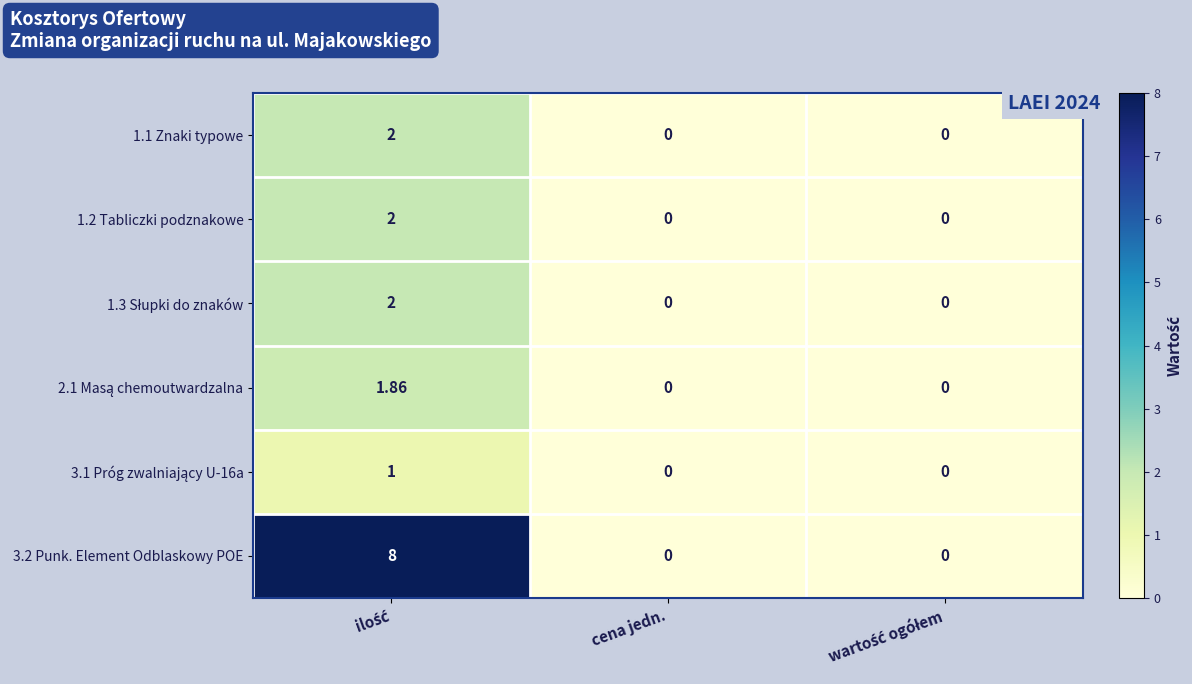

Which series has the largest total across all categories?

3.2 Punk. Element Odblaskowy POE